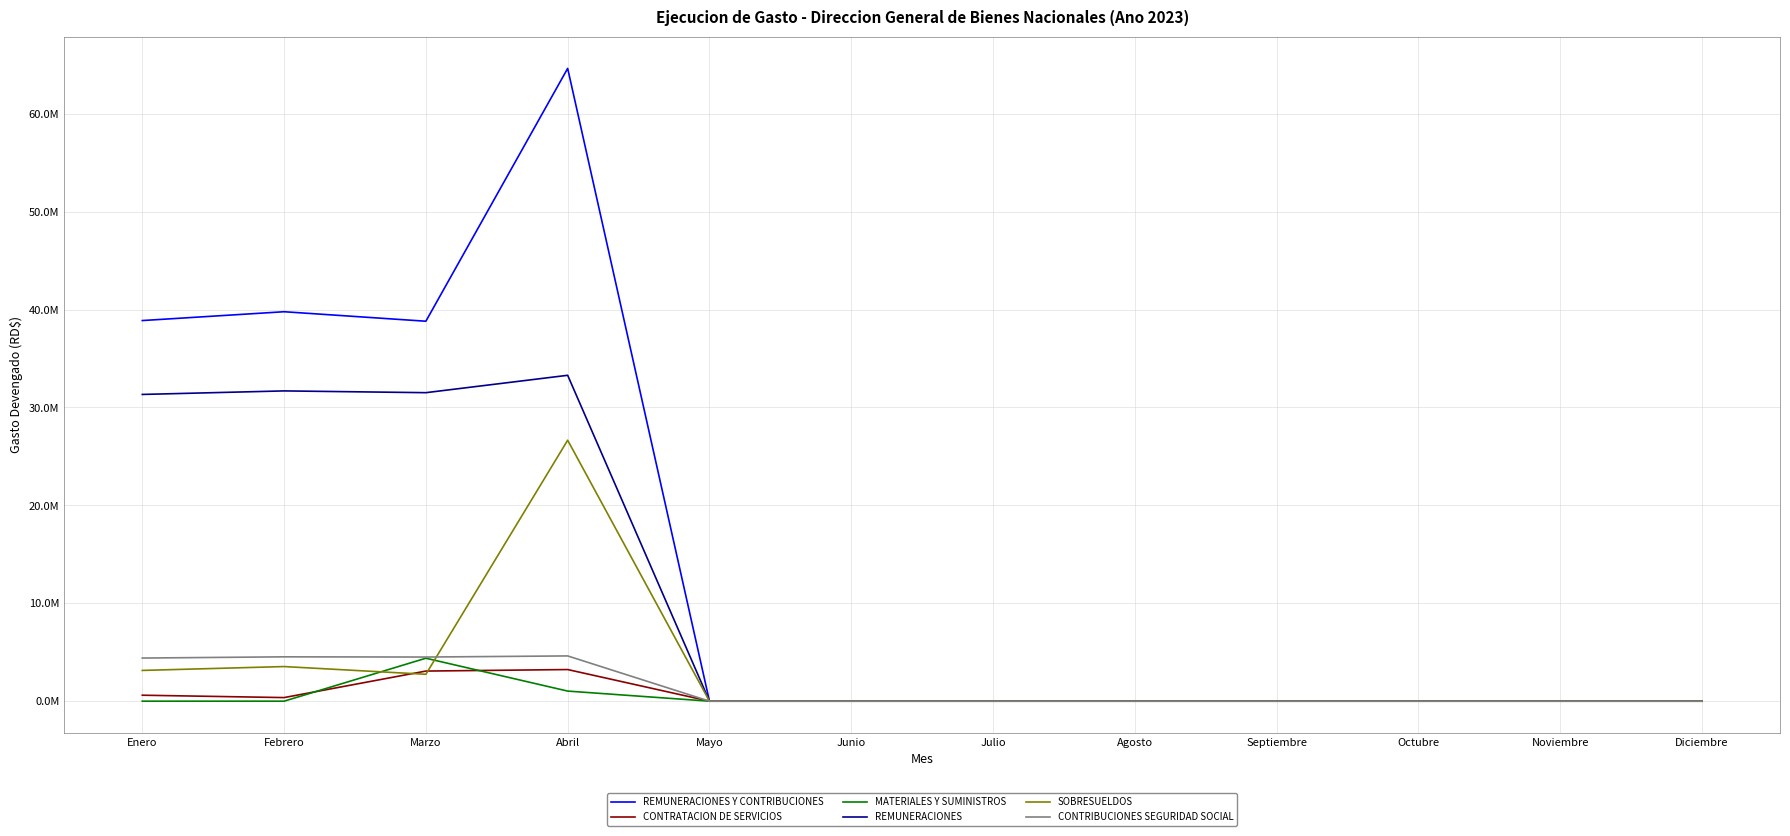

At which category is the sum across all series the highest?

Abril